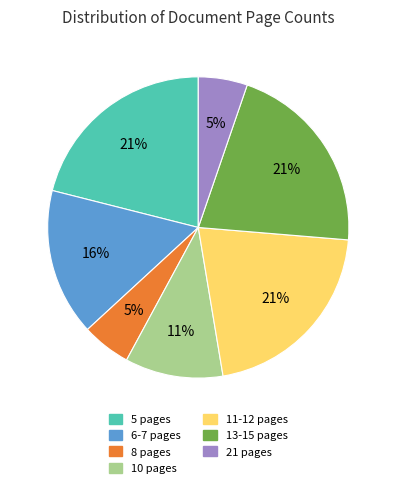

To the nearest percent, what is the difference between the largest and smallest slice percentages?

16%